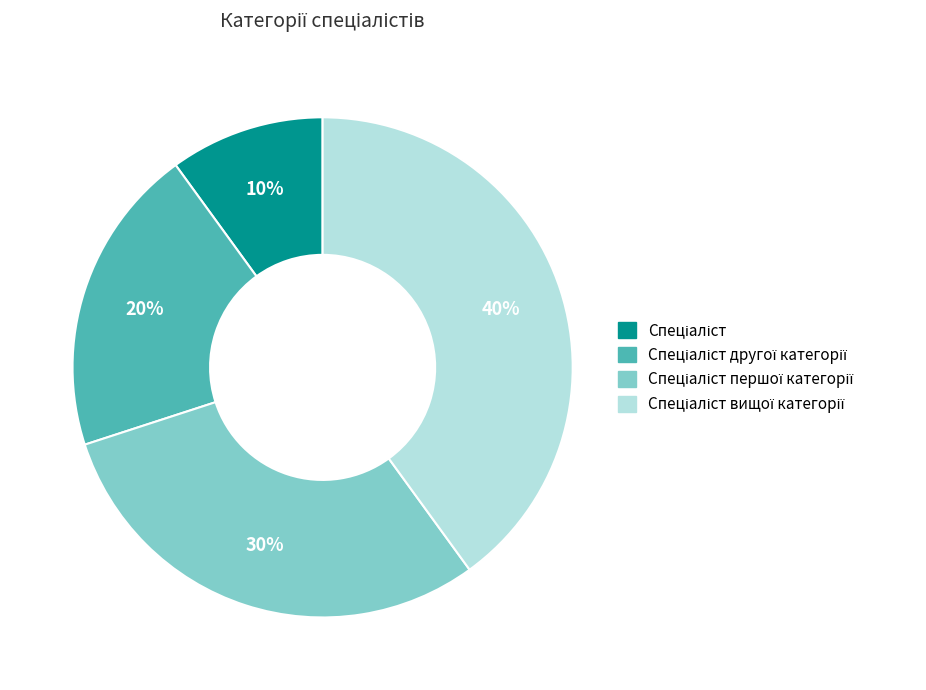

To the nearest percent, what is the difference between the largest and smallest slice percentages?

30%